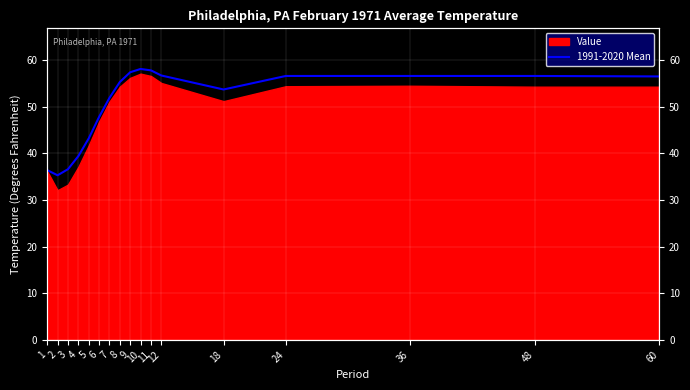

At which category does the data reach its first local valley?

2